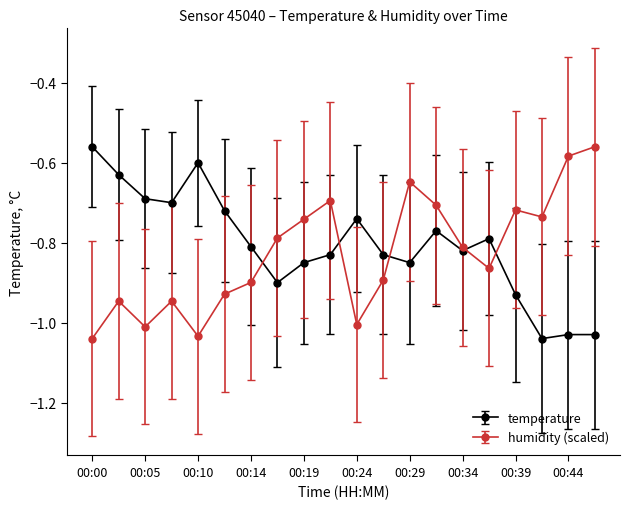

True or false: humidity (scaled) has more than 0 interior local peaks.

True